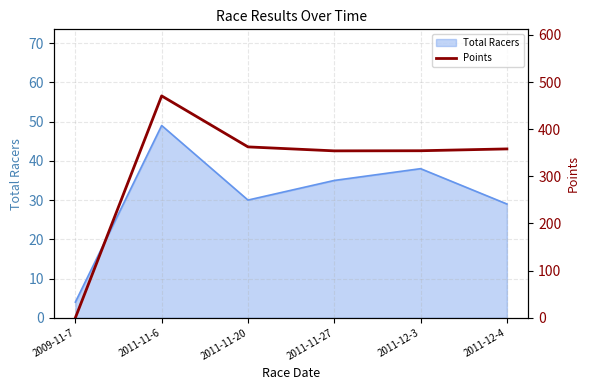

Where does the data first go above 358?

2011-11-6